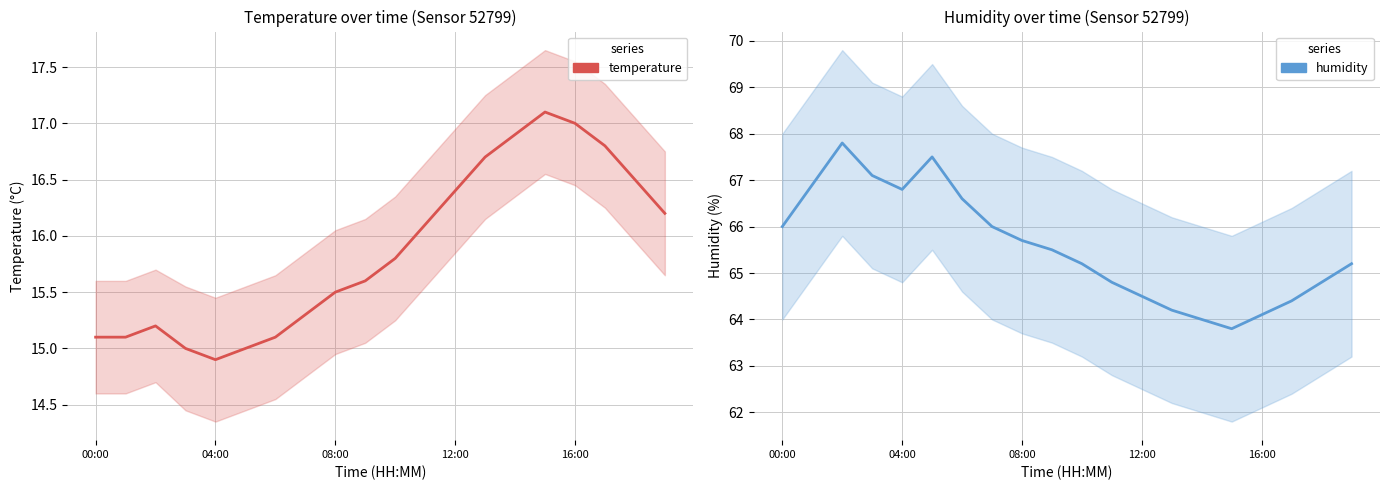

True or false: humidity has more than 0 points higher than both neighbors.

True